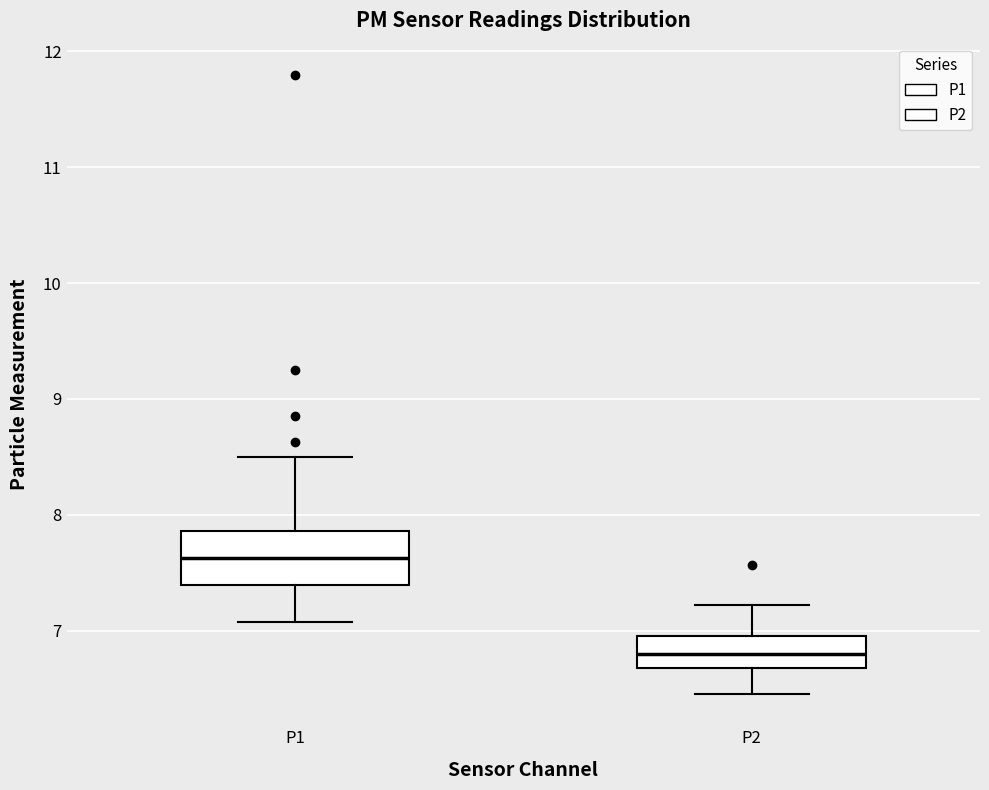

Reading left to right, read every box against the y-axis: the position of its median line, the range the box covers, and the ends of its whiskers. The values are not printed on the chart, so give them approximately, as read against the axis.

P1: median 7.6, box 7.4 to 7.9, whiskers 7.1 to 8.5
P2: median 6.8, box 6.7 to 7.0, whiskers 6.5 to 7.2